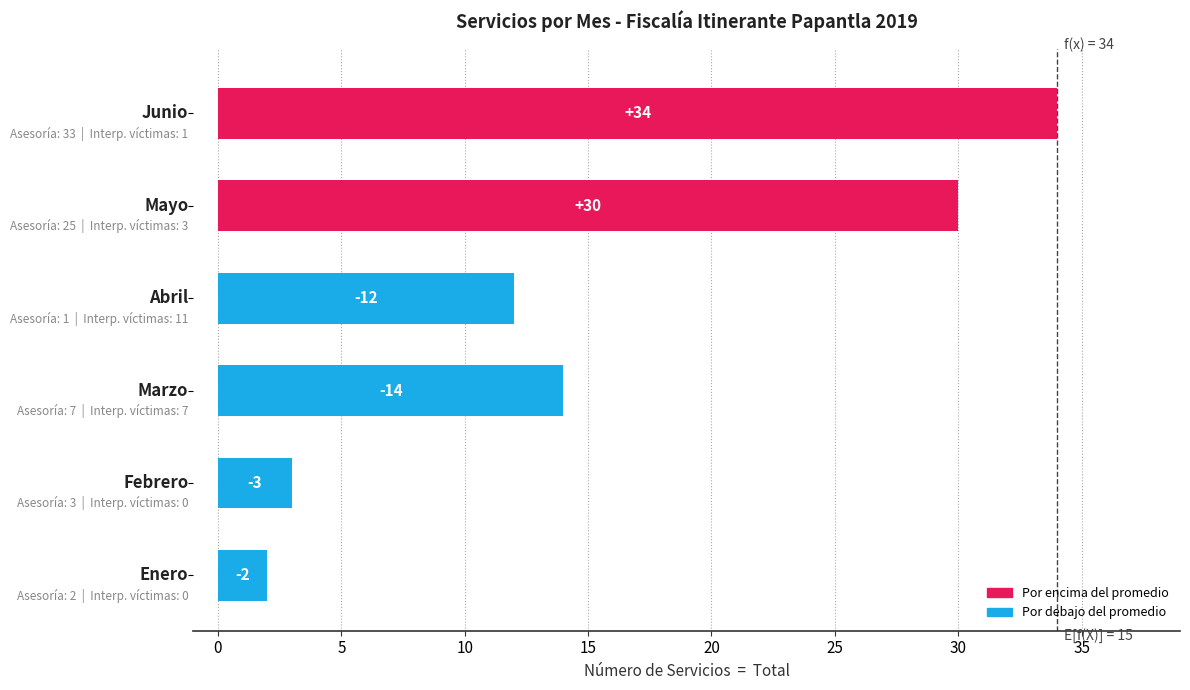

What is the maximum value shown in the chart?

34